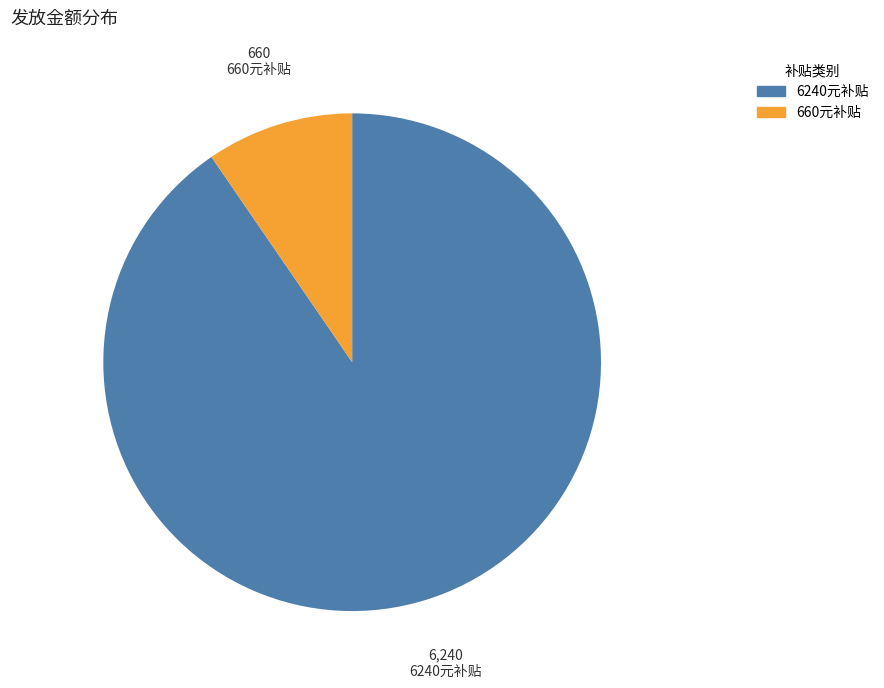

Rank the categories by value from highest to lowest.

6240元补贴, 660元补贴